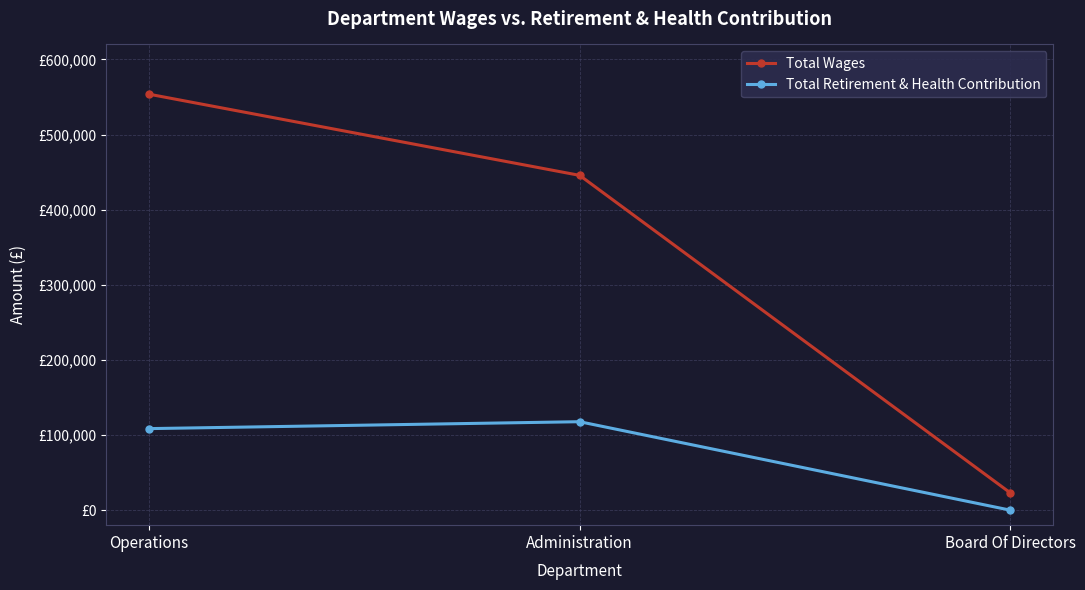

What are all the series names shown in the legend?

Total Wages, Total Retirement & Health Contribution